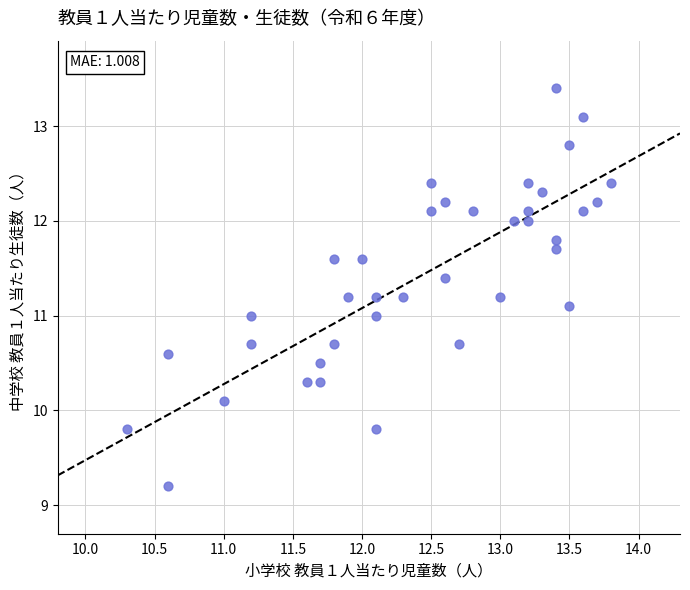

What is the range of Y values (max minus min)?

4.2